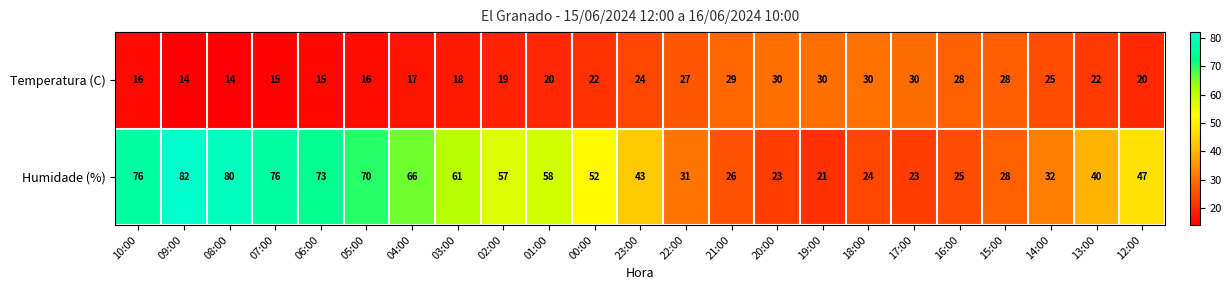

Is it true that Temperatura (C) equals 6 at 09:00?

False